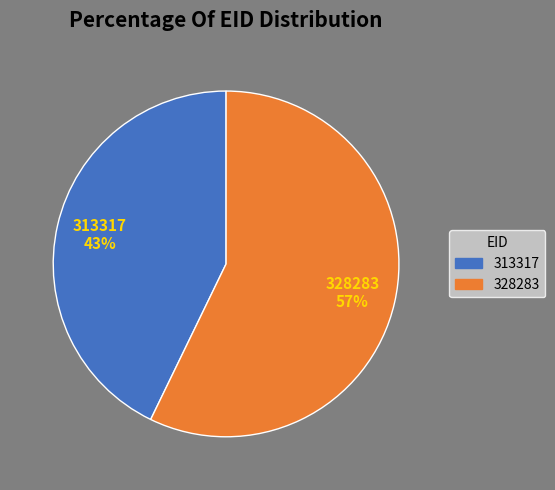

Do 313317 and 328283 together represent more than half of the pie?

Yes